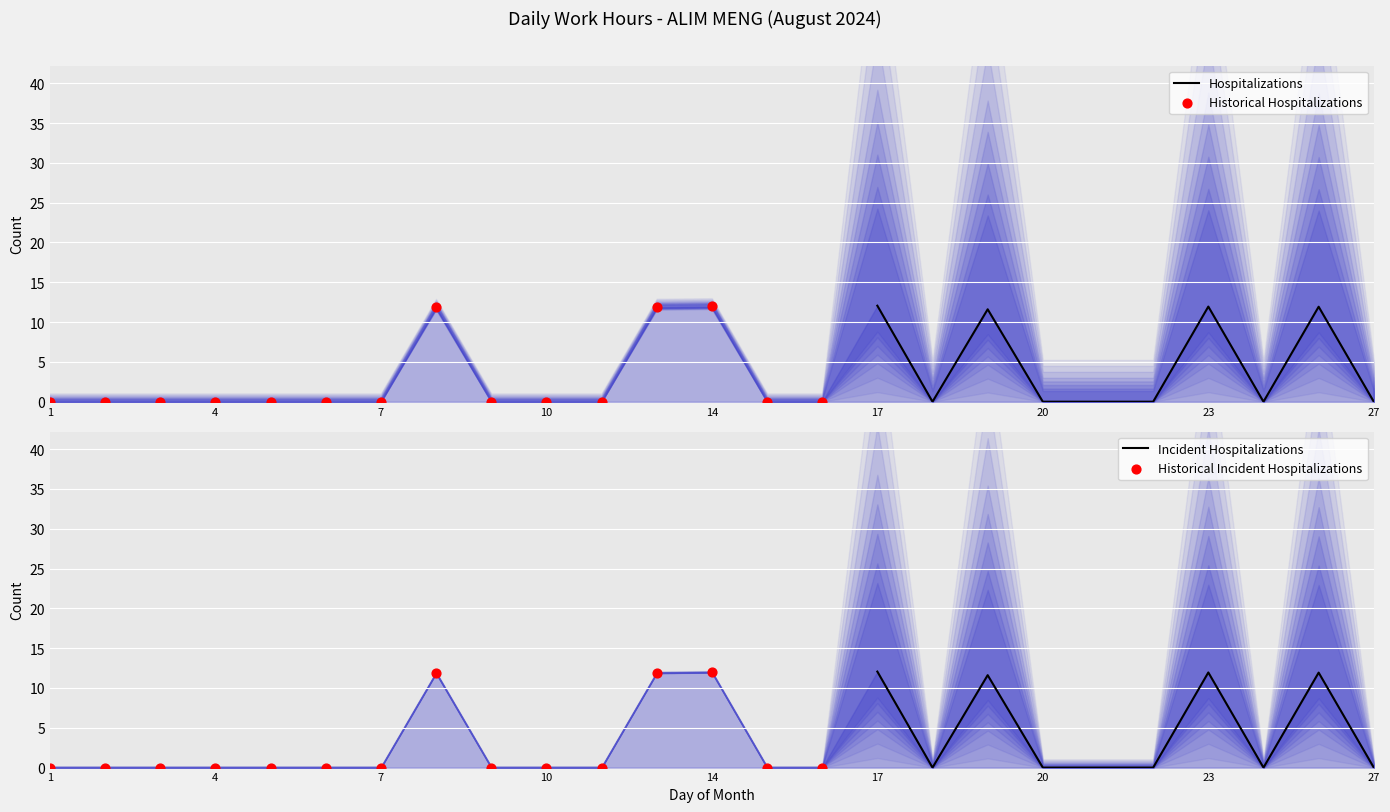

Which has a higher value, 13 or 22?

13